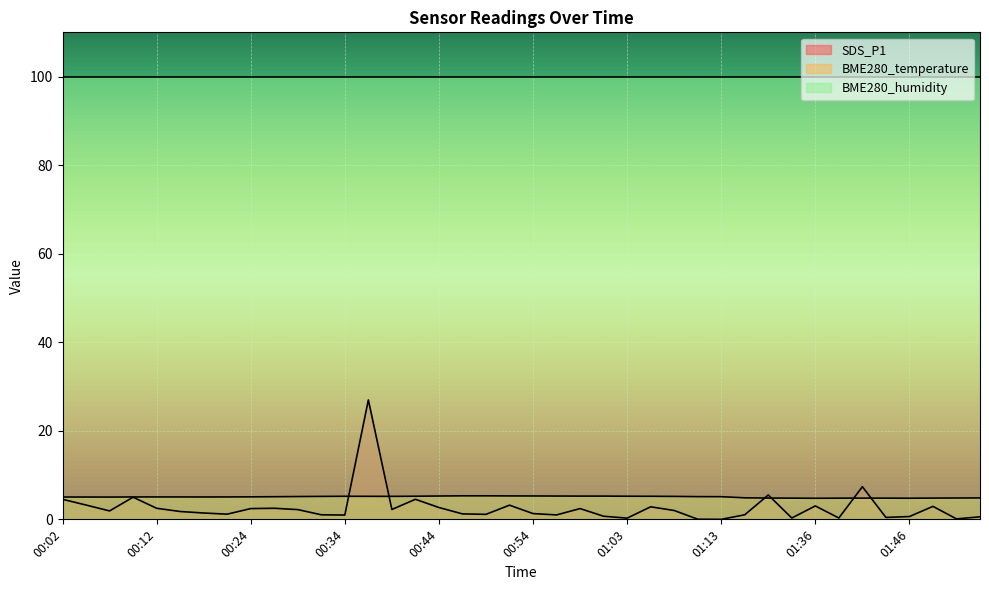

How many lines are shown in the chart?

3